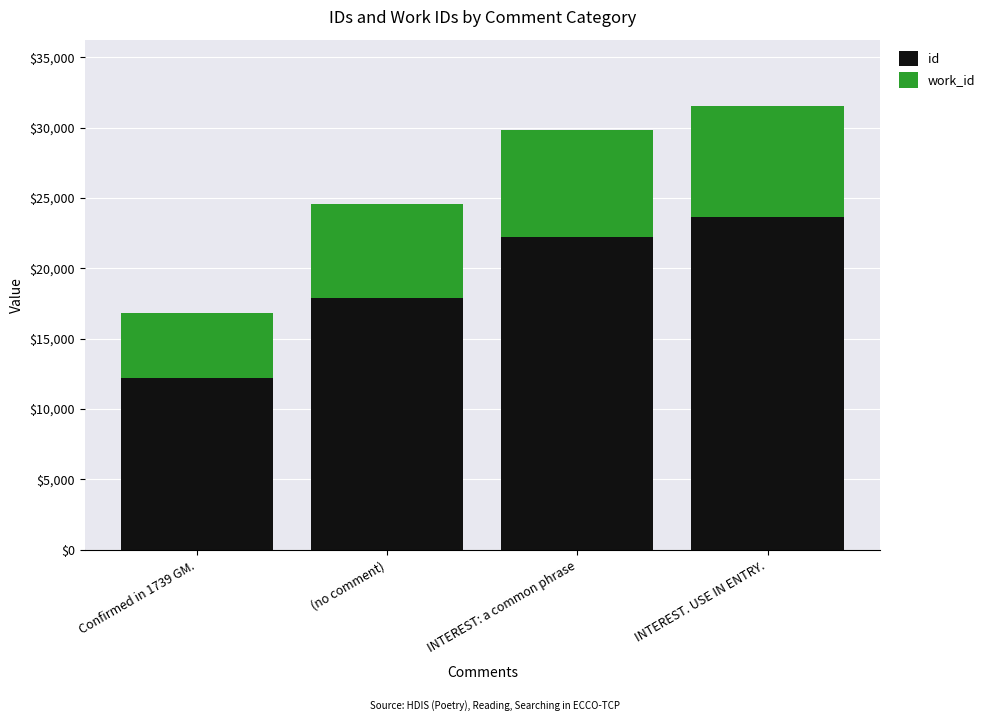

At which label does id reach its peak?

INTEREST. USE IN ENTRY.